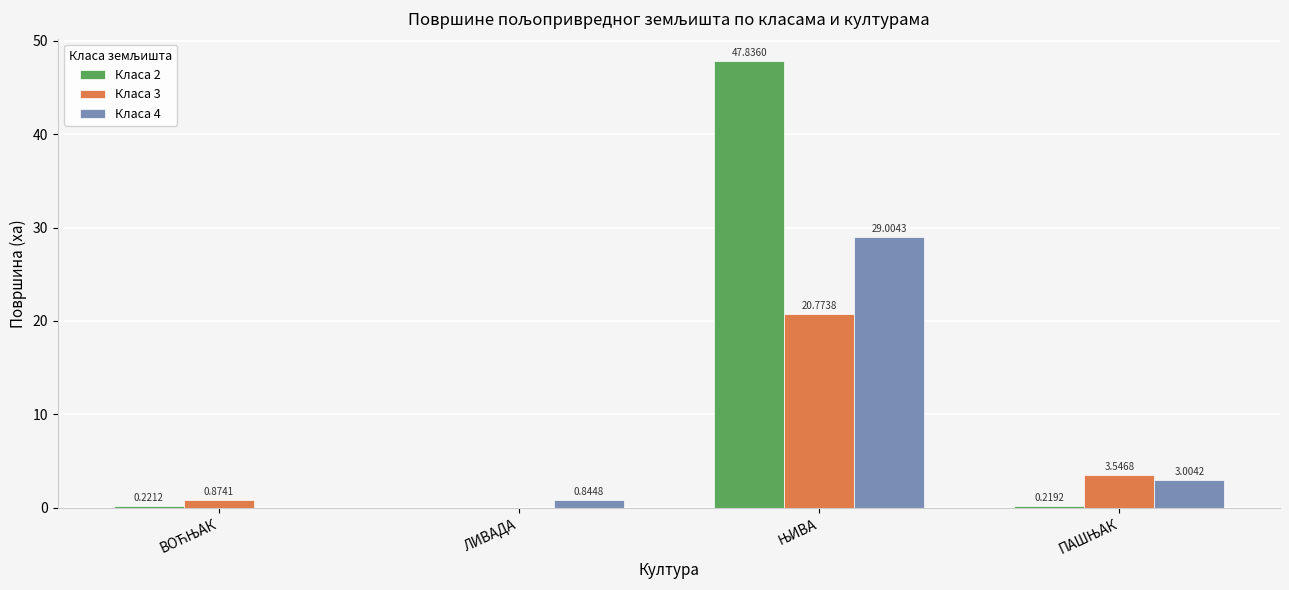

What is the sum of all Класа 4 values?

32.9